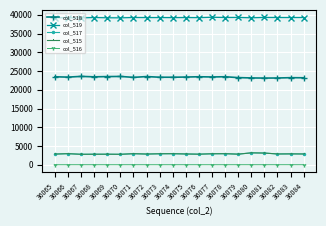

How many lines are shown in the chart?

5